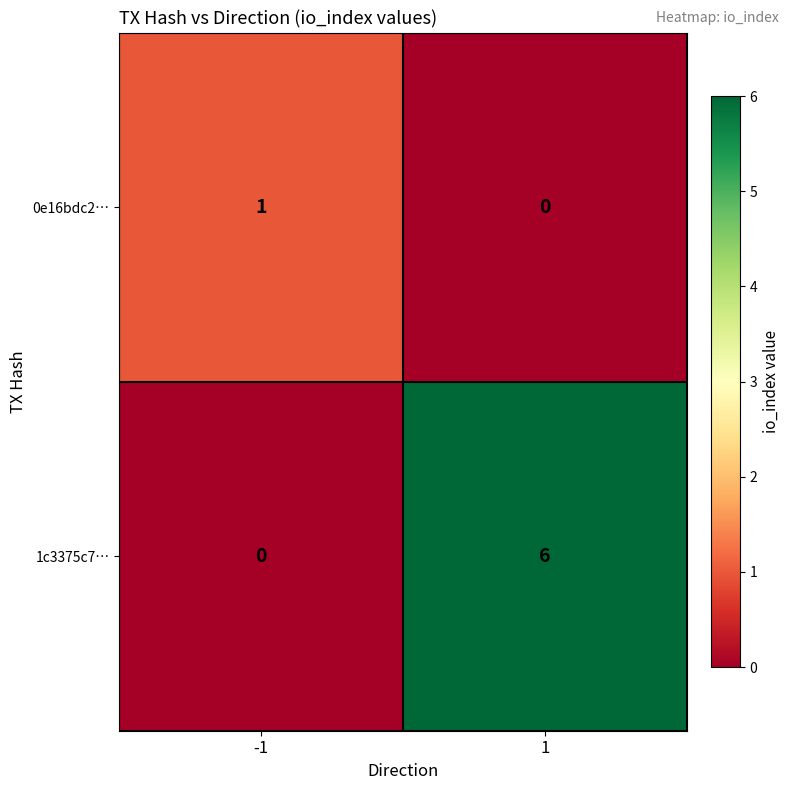

What is the sum of the 1c3375c7… values at -1 and 1?

6